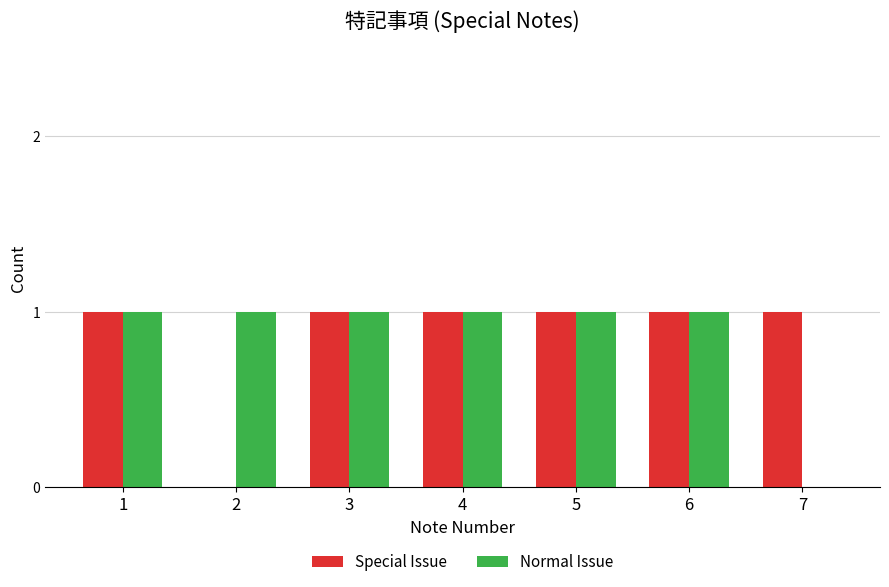

What is the maximum value shown in the chart?

1